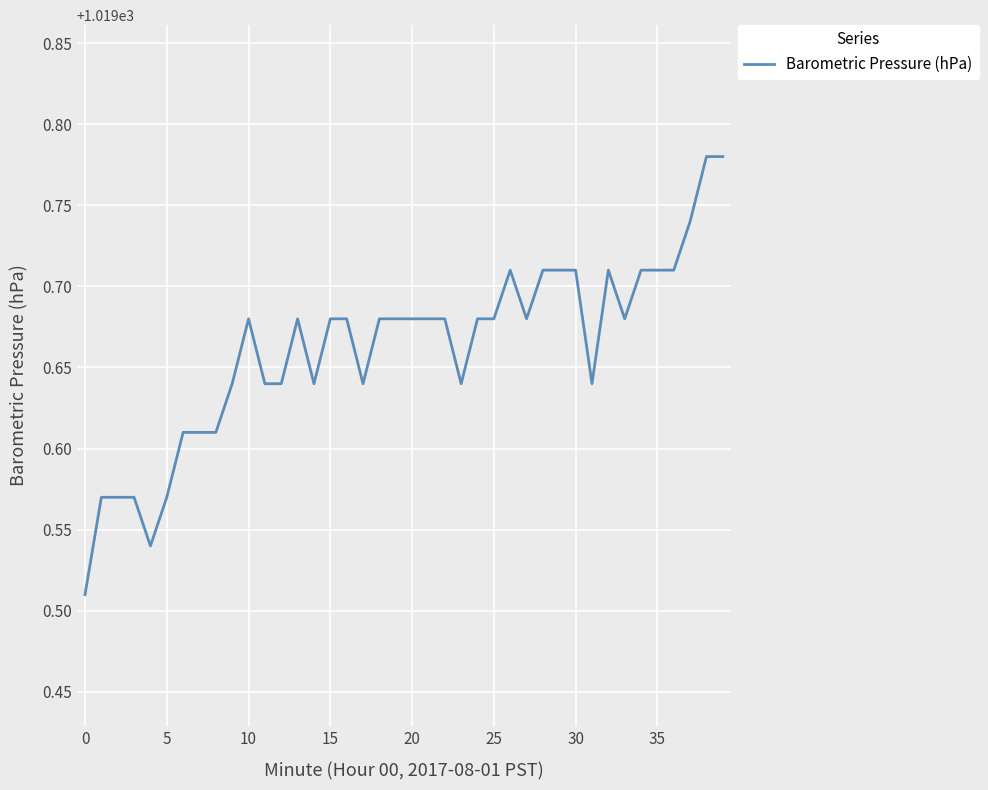

At which label is the value closest to 1019?

0